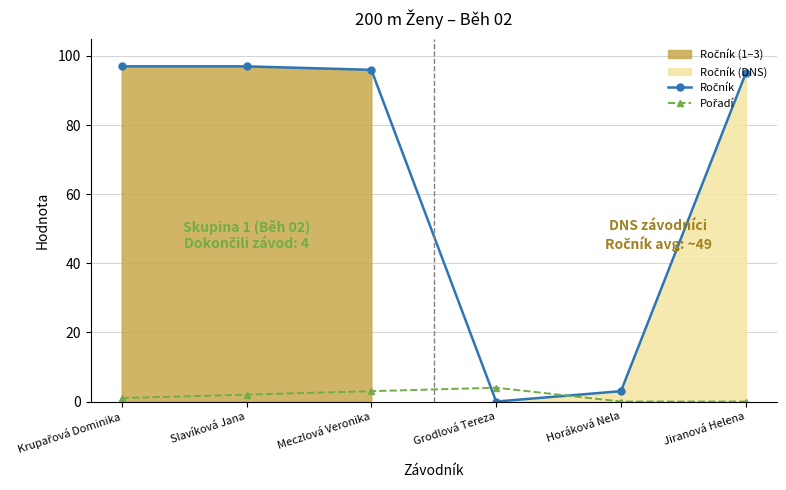

At which category does Pořadí reach its first local peak?

Grodlová Tereza